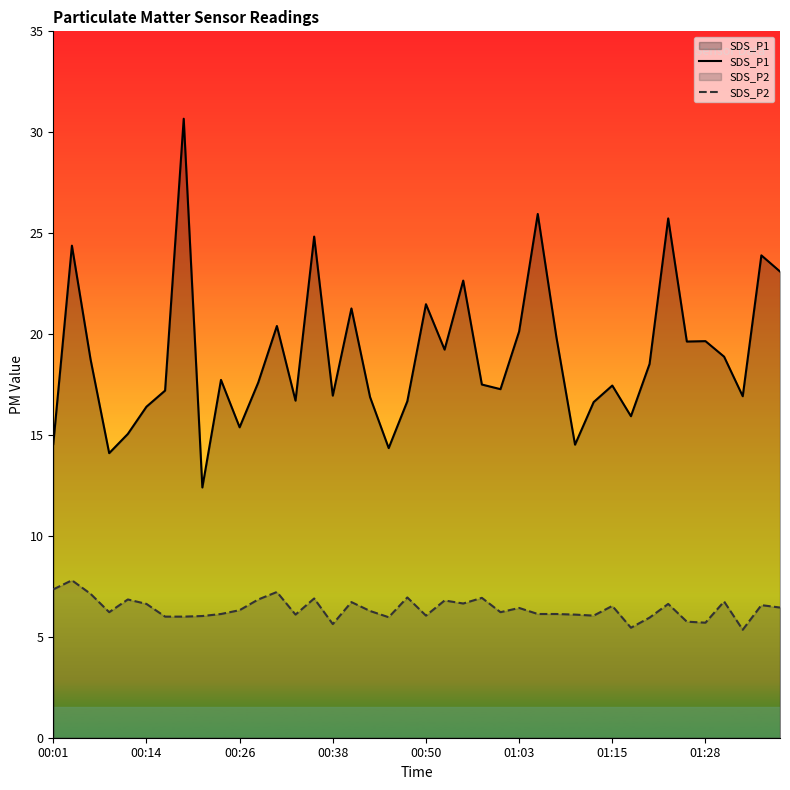

True or false: SDS_P2 and SDS_P1 cross at least once.

False